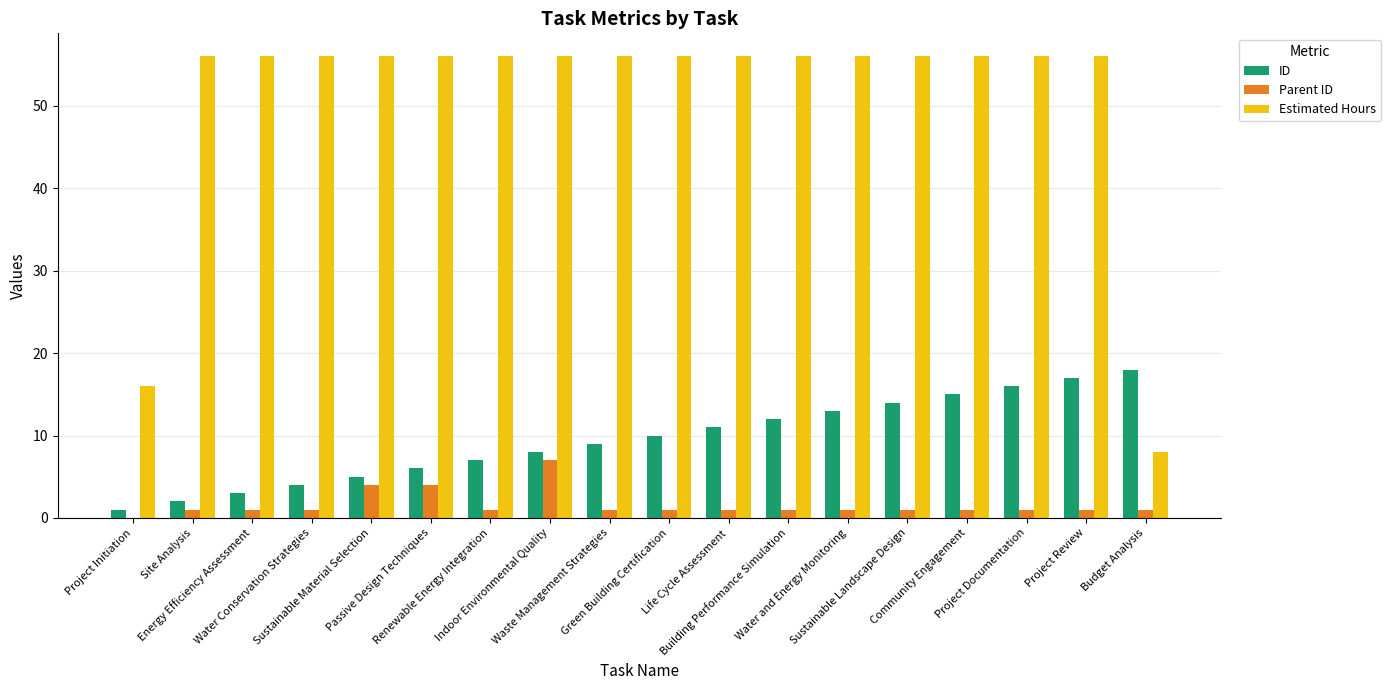

What is the sum of all Parent ID values?

29